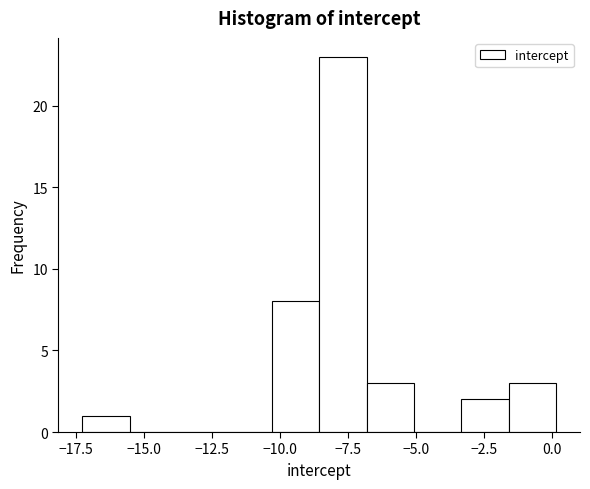

Around what value on the x-axis is the tallest bar? Give the approximate position of its centre, as read against the axis.

-7.5